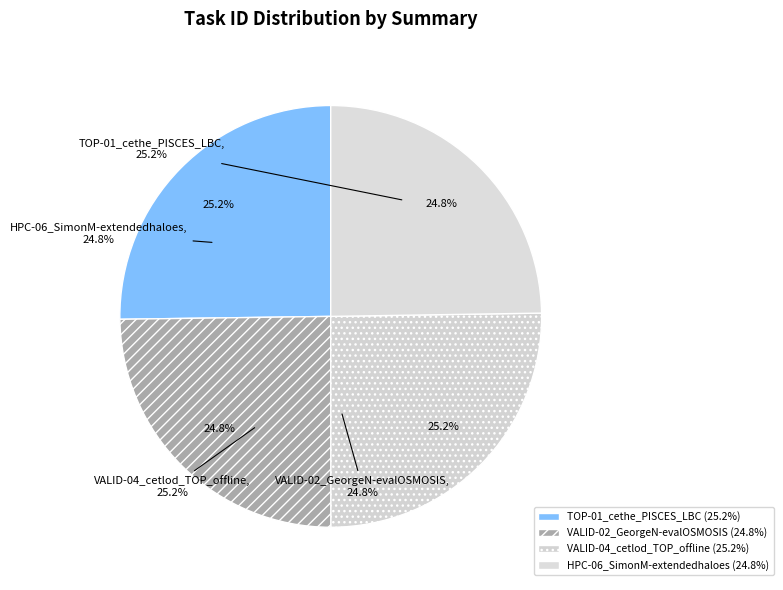

What percentage do HPC-06_SimonM-extendedhaloes and VALID-02_GeorgeN-evalOSMOSIS together represent?

49.5%